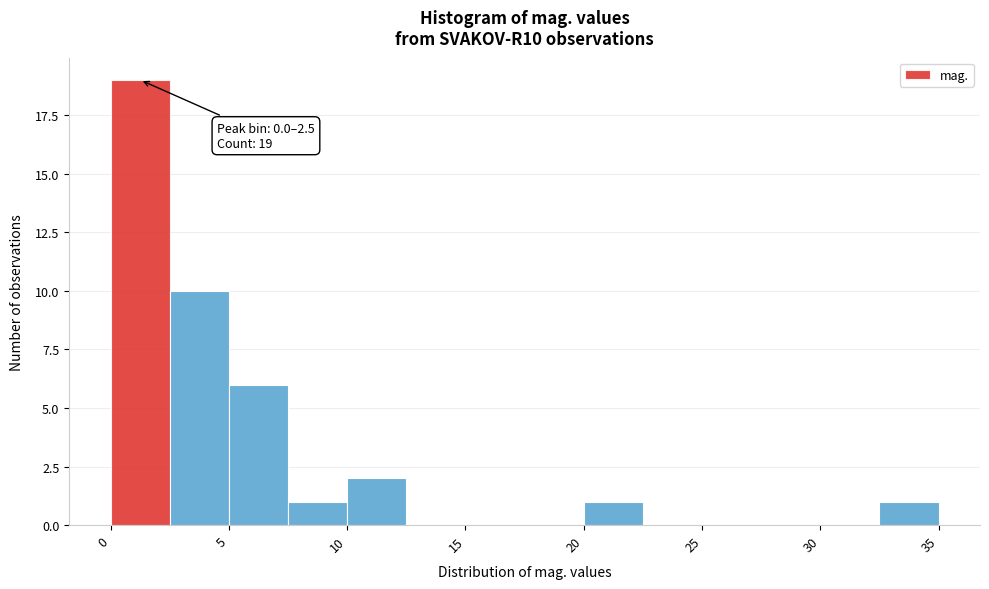

Over which range of the x-axis is the bar tallest?

0.0 to 2.5